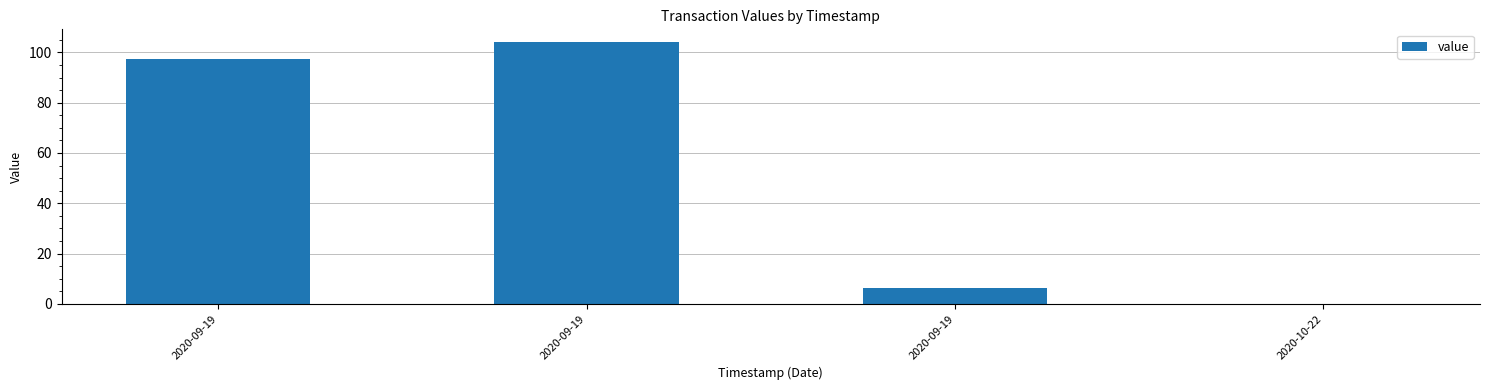

What is the difference between the second highest and second lowest values?

91.0